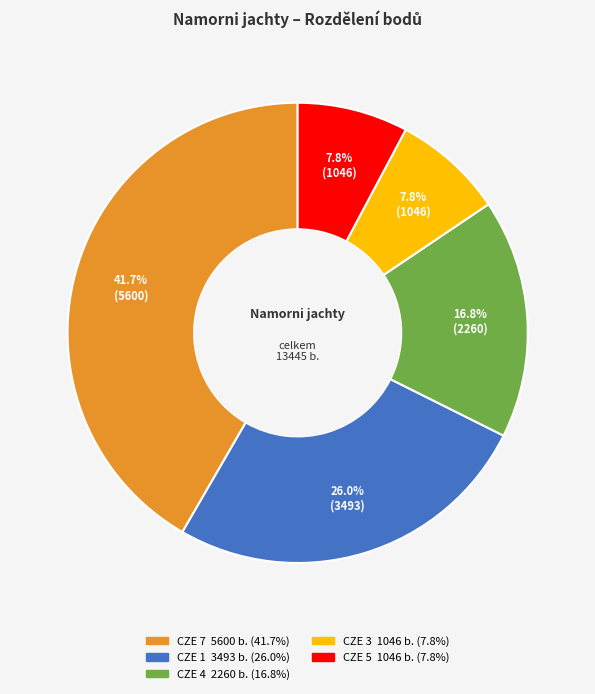

Does CZE 4 represent more than half of the total?

No